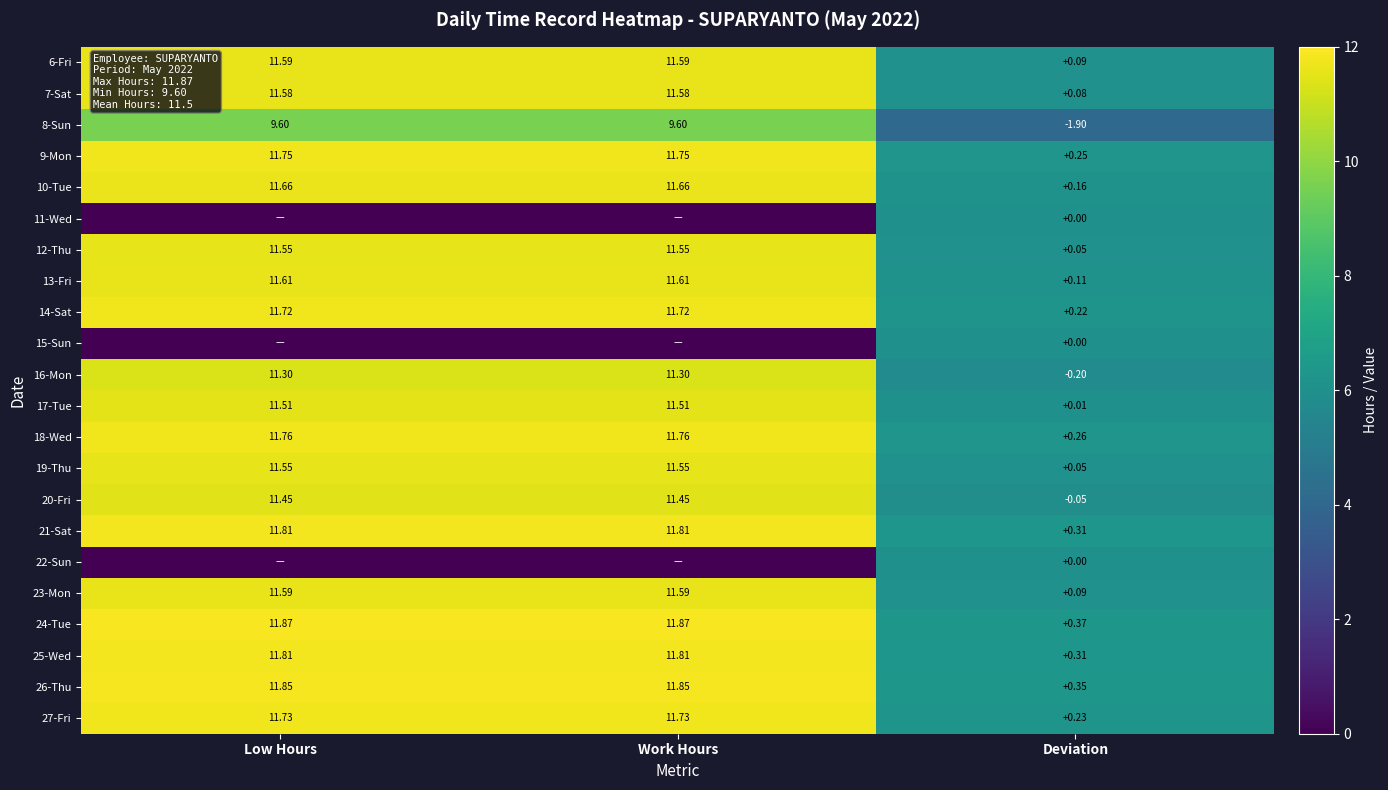

Count the number of categories in the chart.

3